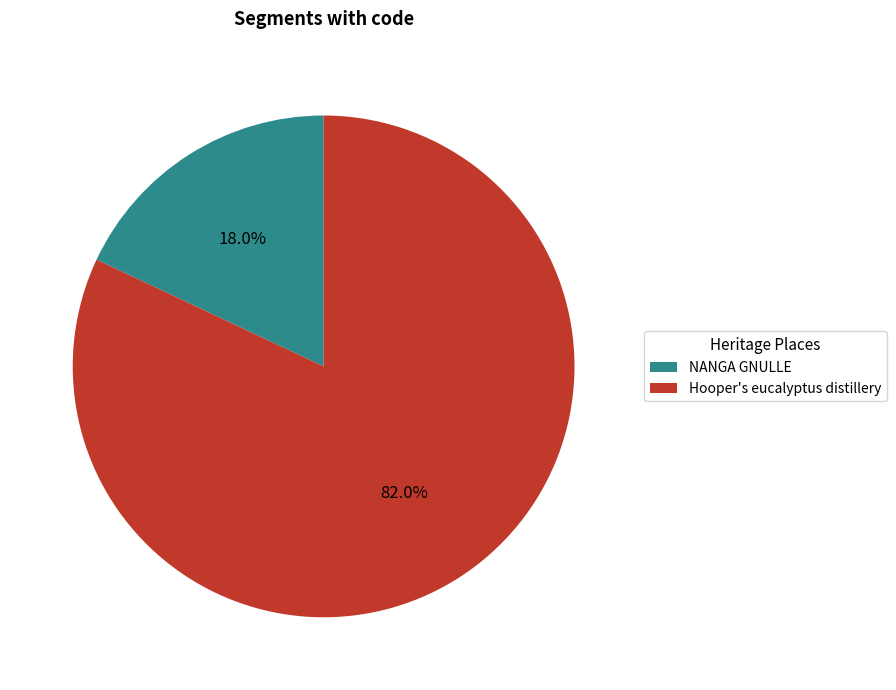

Is it true that Hooper's eucalyptus distillery is 82% of the pie?

True